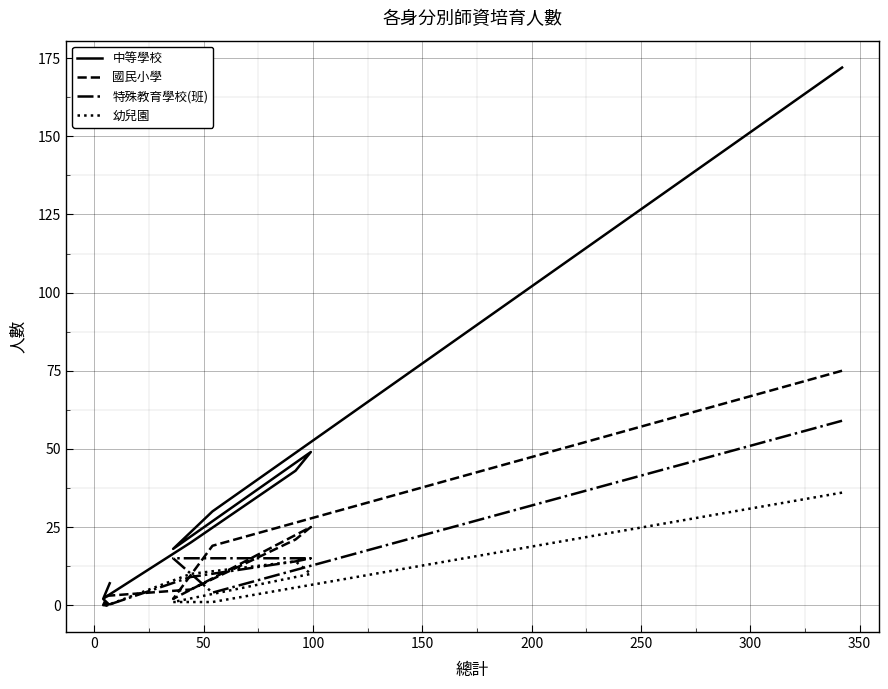

How many intersections are there between 國民小學 and 特殊教育學校(班)?

5